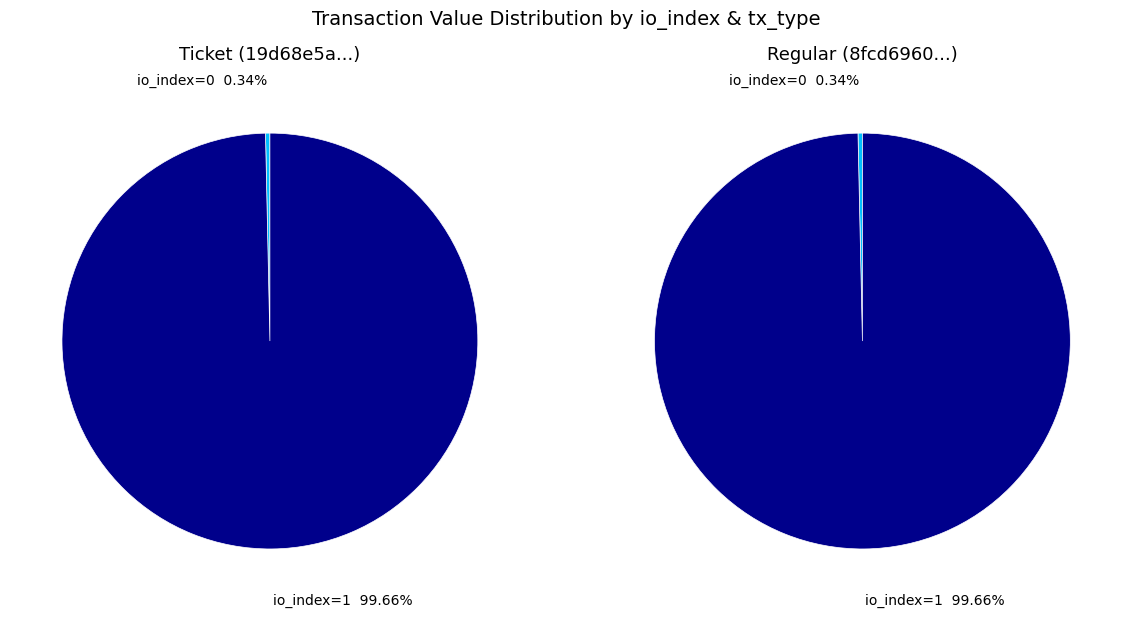

What percentage is NOT represented by io_index=1?

0.3%